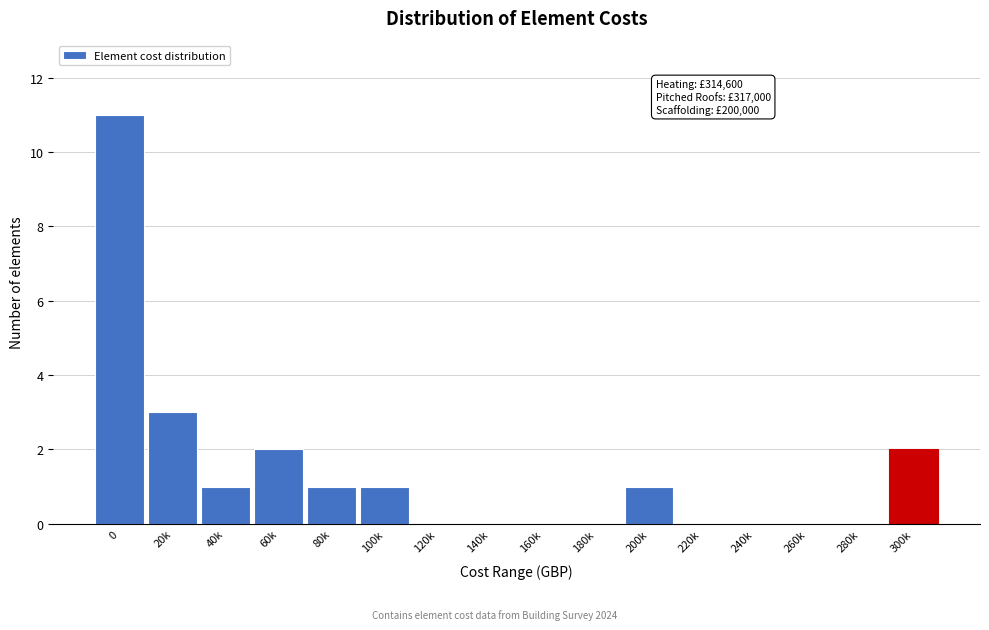

Reading left to right, extract all data points from this chart.

0=11	20k=3	40k=1	60k=2	80k=1	100k=1	120k=0	140k=0	160k=0	180k=0	200k=1	220k=0	240k=0	260k=0	280k=0	300k=2